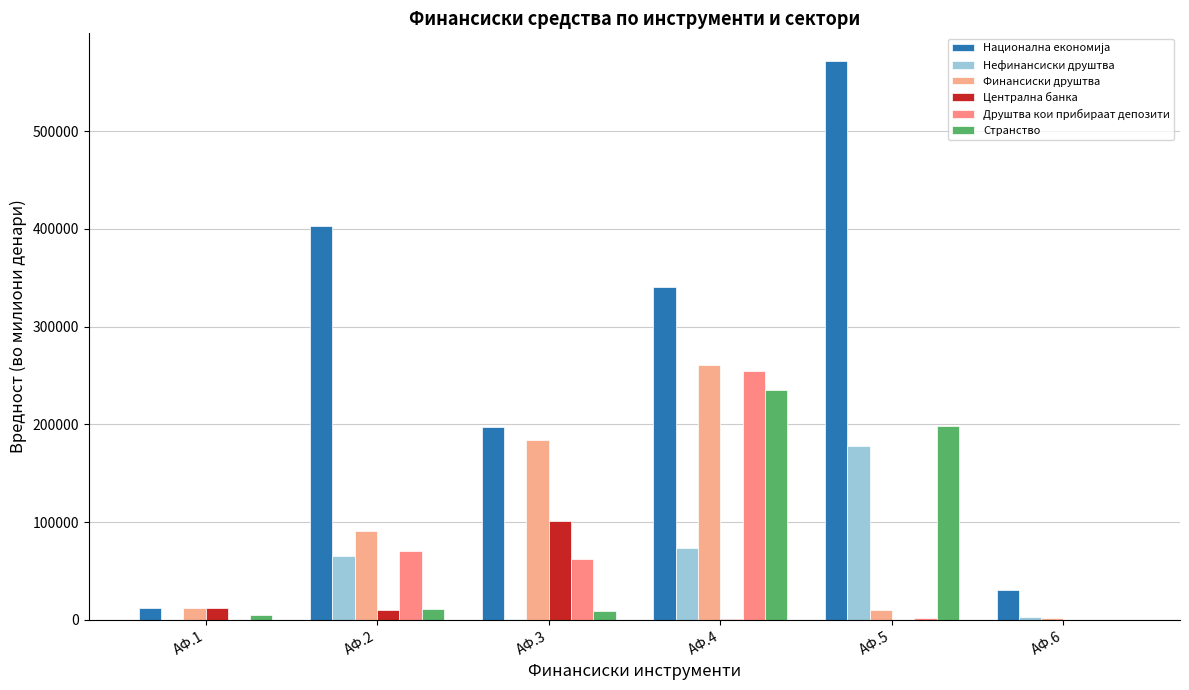

At how many categories does at least one series exceed 161912?

4